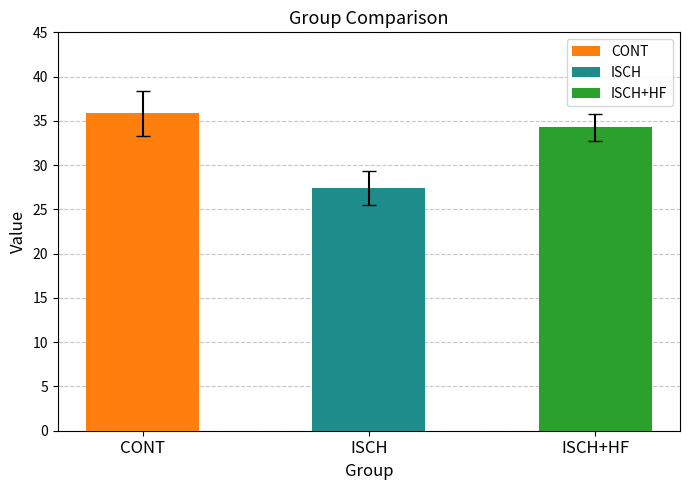

Reading right to left, extract all data points from this chart.

ISCH+HF=34.3	ISCH=27.4	CONT=35.9